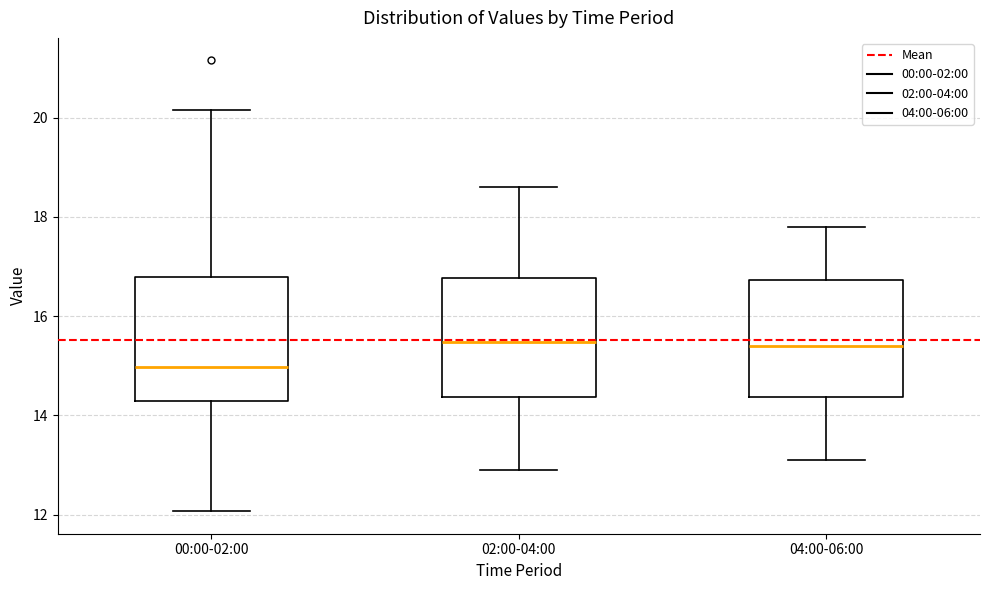

Reading left to right, transcribe this box plot: for each box, give where its median line is, the range the box spans, and where its two whiskers end, as read against the y-axis. The values are not printed on the chart, so give them approximately, as read against the axis.

00:00-02:00: median 15.0, box 14.2 to 16.8, whiskers 12.0 to 20.2
02:00-04:00: median 15.4, box 14.4 to 16.8, whiskers 13.0 to 18.6
04:00-06:00: median 15.4, box 14.4 to 16.8, whiskers 13.2 to 17.8